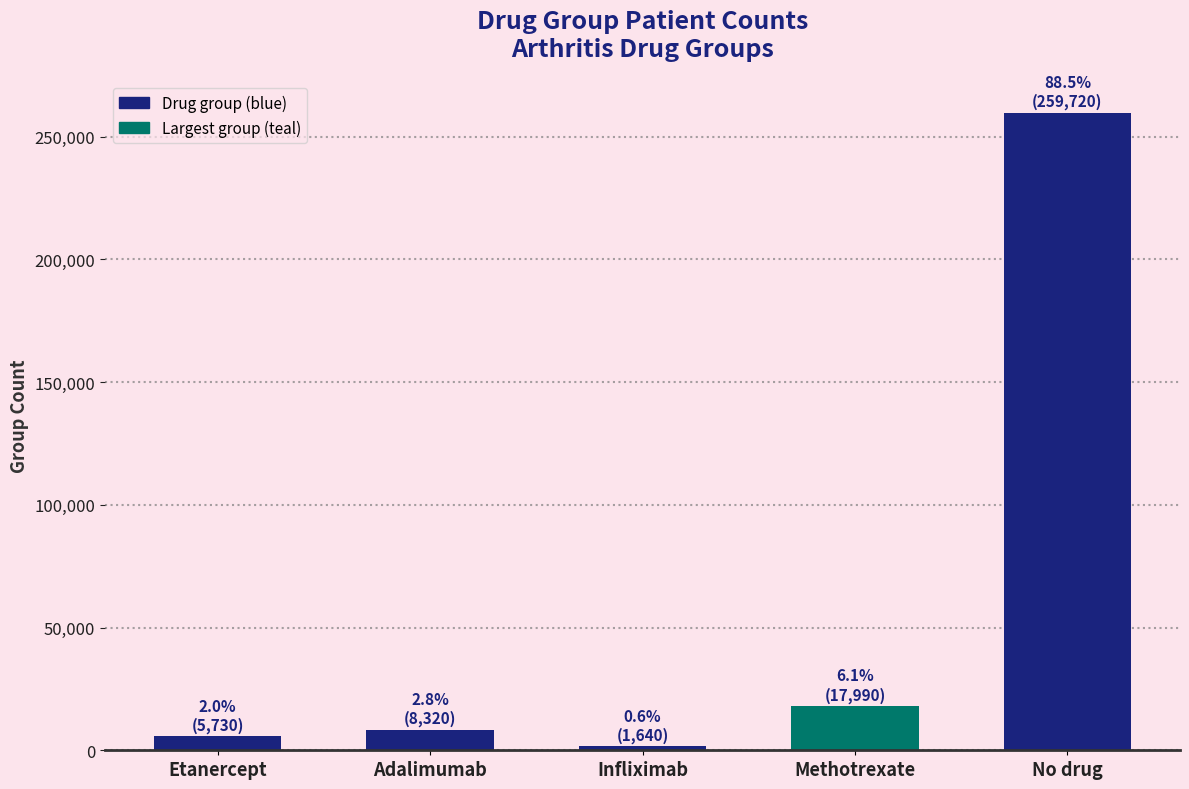

List the labels in order of value, largest first.

No drug, Methotrexate, Adalimumab, Etanercept, Infliximab